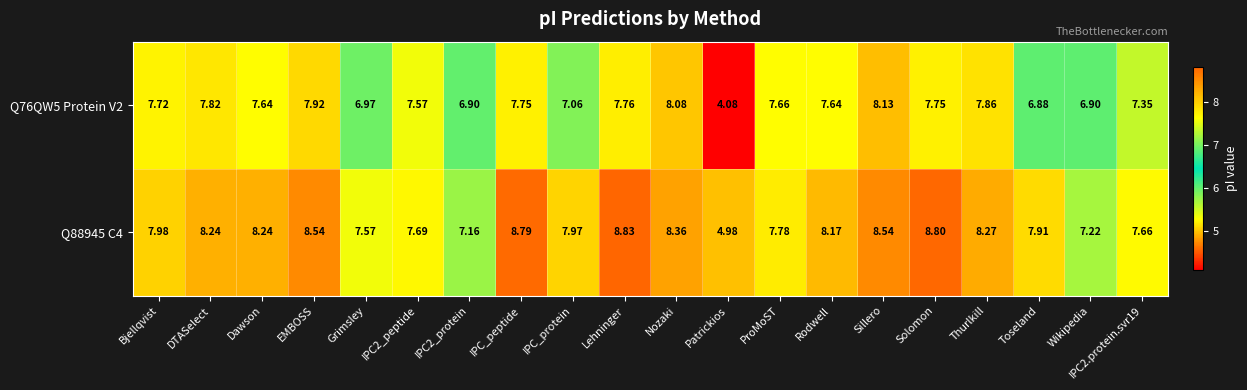

Is the value of Q88945 C4 at Bjellqvist greater than the value of Q76QW5 Protein V2 at Patrickios?

Yes